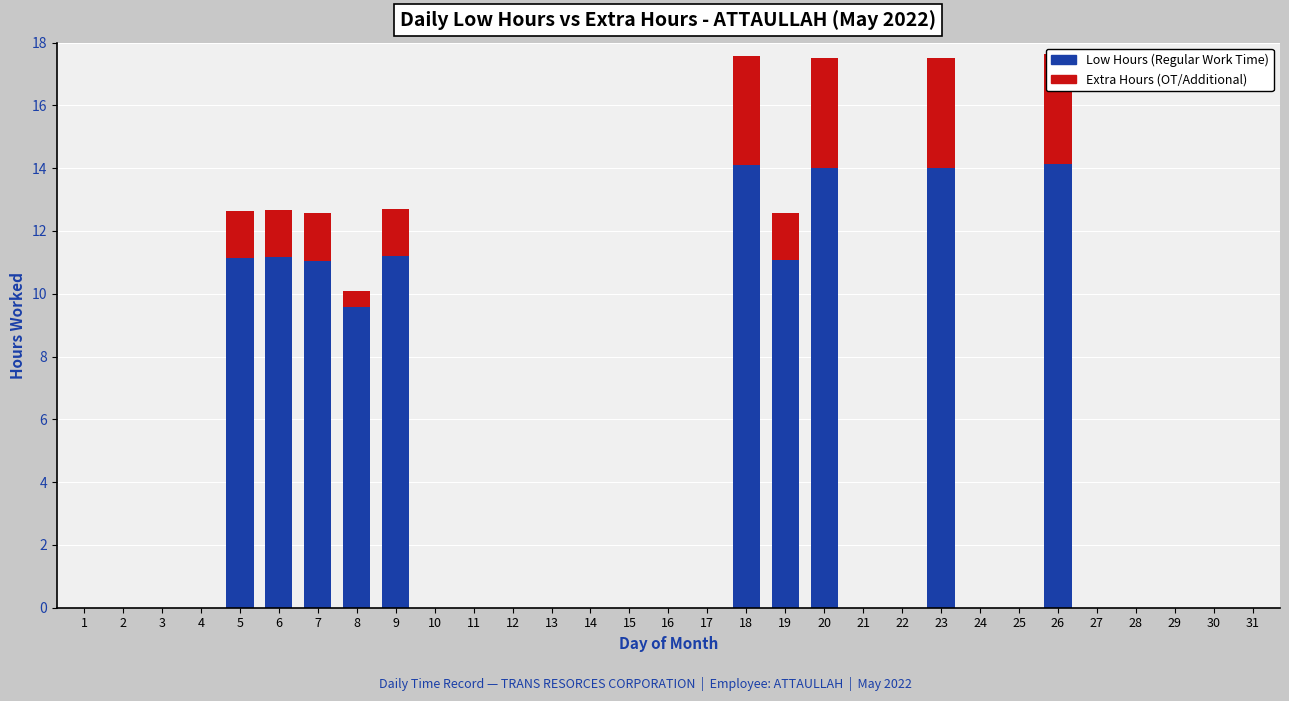

Does the chart contain any negative values?

No